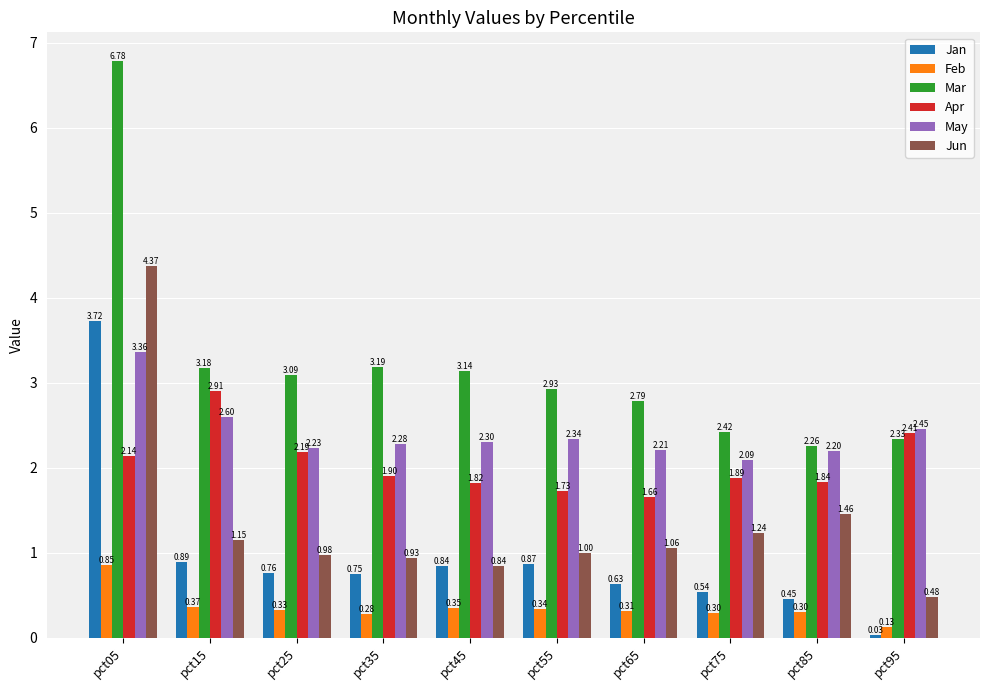

Rank the categories by Apr value from highest to lowest.

pct15, pct95, pct25, pct05, pct35, pct75, pct85, pct45, pct55, pct65